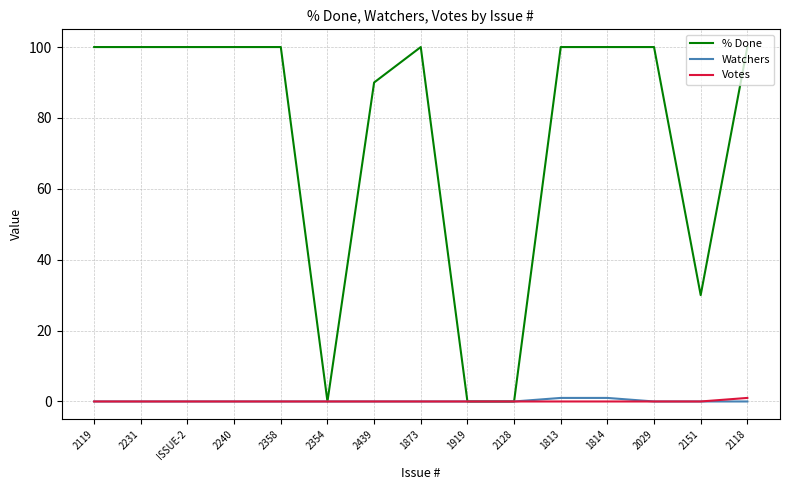

Where is % Done nearest to the value 50?

2151